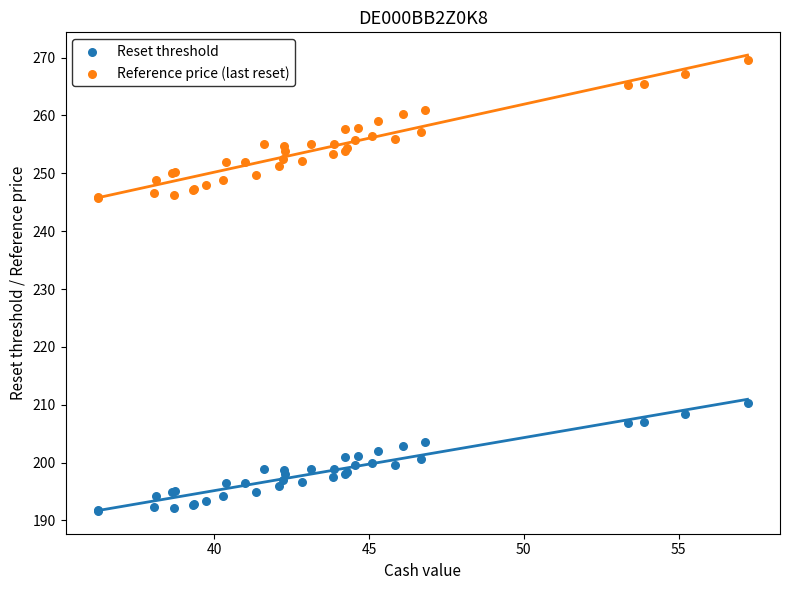

Which series has the widest spread of Y values?

Reference price (last reset)